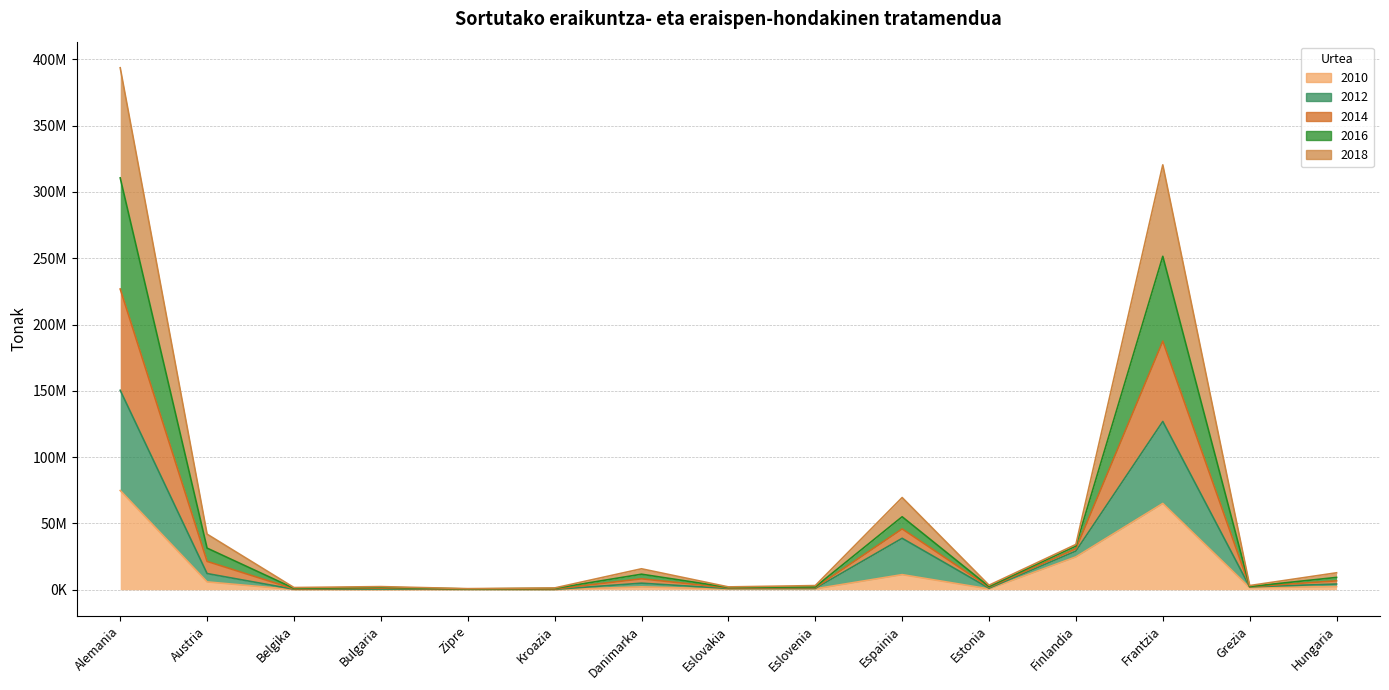

What is the value of the 2010 point at the 3rd from the left?

123515